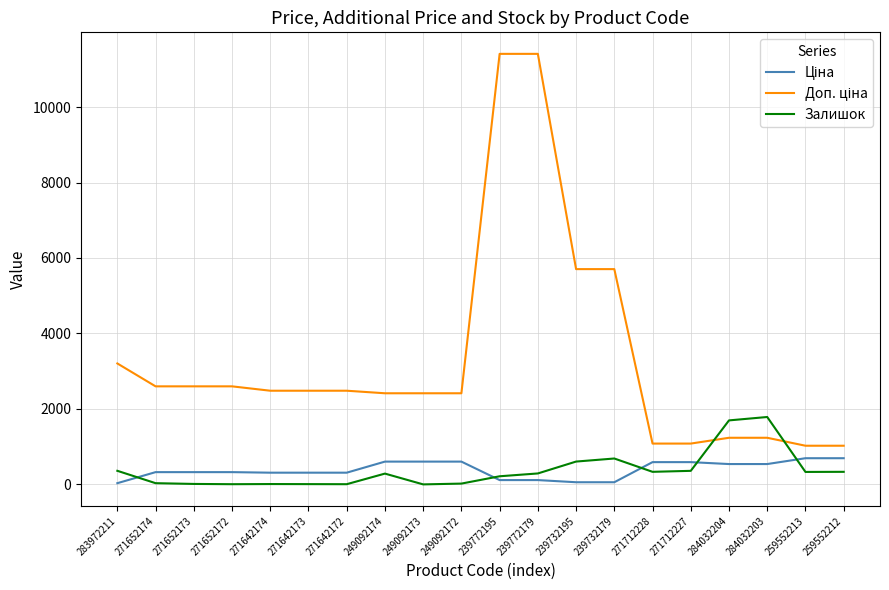

What is the greatest value displayed?

11410.0